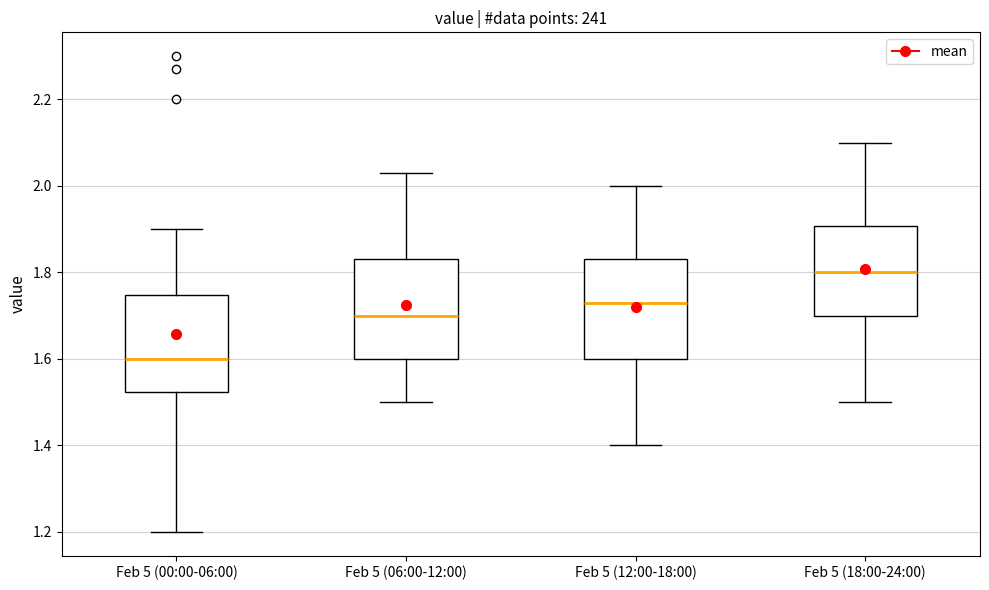

Reading left to right, read every box against the y-axis: the position of its median line, the range the box covers, and the ends of its whiskers. The values are not printed on the chart, so give them approximately, as read against the axis.

Feb 5 (00:00-06:00): median 1.60, box 1.52 to 1.74, whiskers 1.20 to 1.90
Feb 5 (06:00-12:00): median 1.70, box 1.60 to 1.84, whiskers 1.50 to 2.04
Feb 5 (12:00-18:00): median 1.74, box 1.60 to 1.84, whiskers 1.40 to 2.00
Feb 5 (18:00-24:00): median 1.80, box 1.70 to 1.90, whiskers 1.50 to 2.10